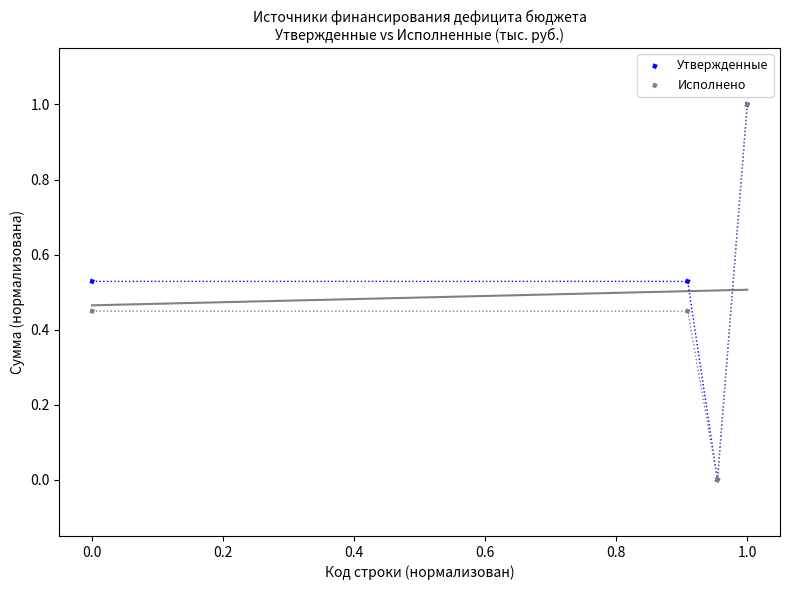

What are all the series names shown in the legend?

Утвержденные, Исполнено